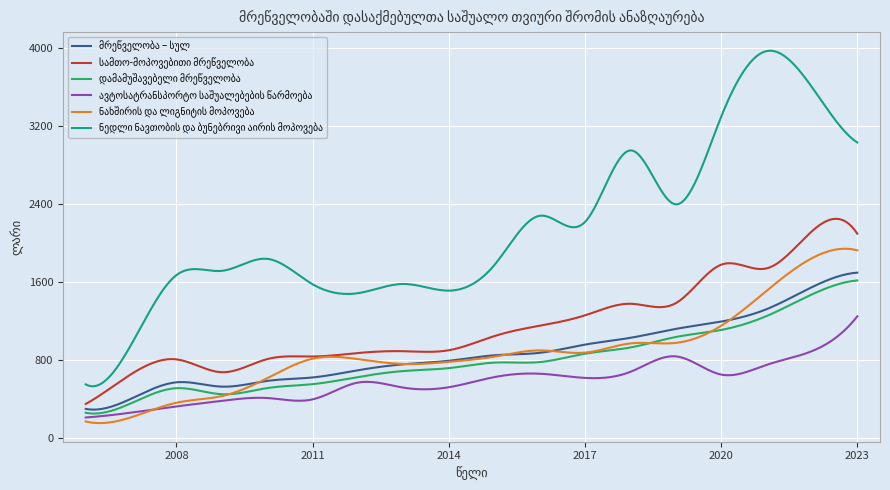

What is the greatest value displayed?

3972.1